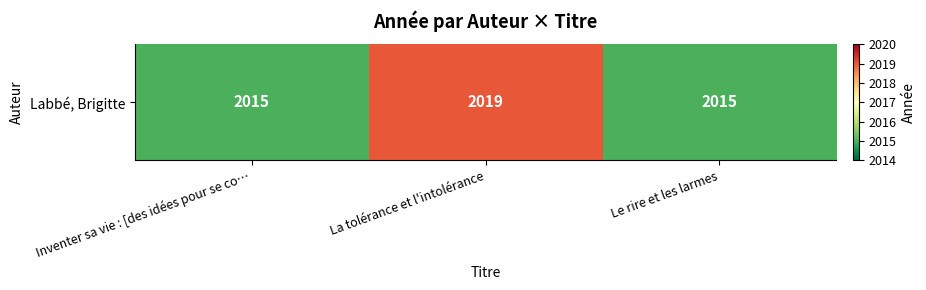

Approximately how many times larger is the value at La tolérance et l'intolérance compared to Le rire et les larmes?

1.0